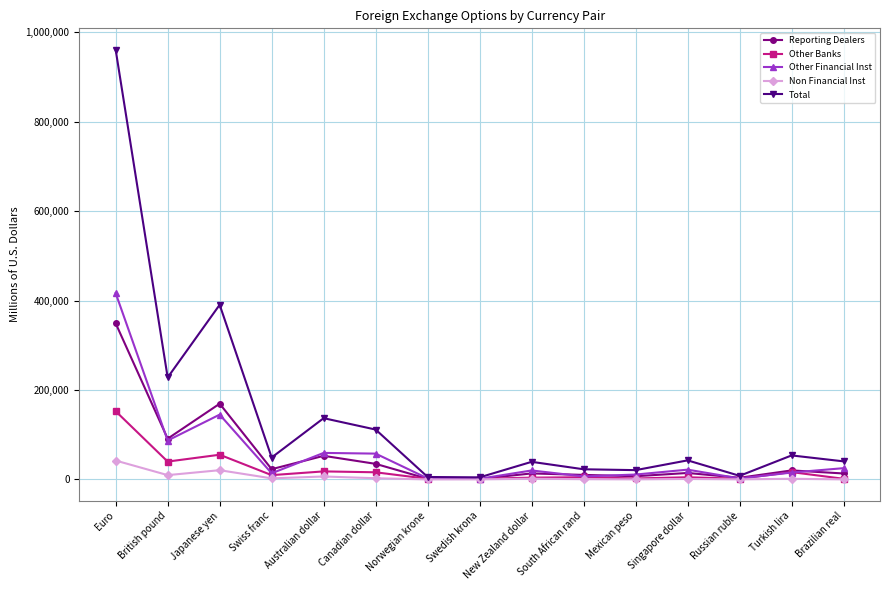

Is the value of Reporting Dealers at Australian dollar greater than the value of Other Financial Inst at South African rand?

Yes